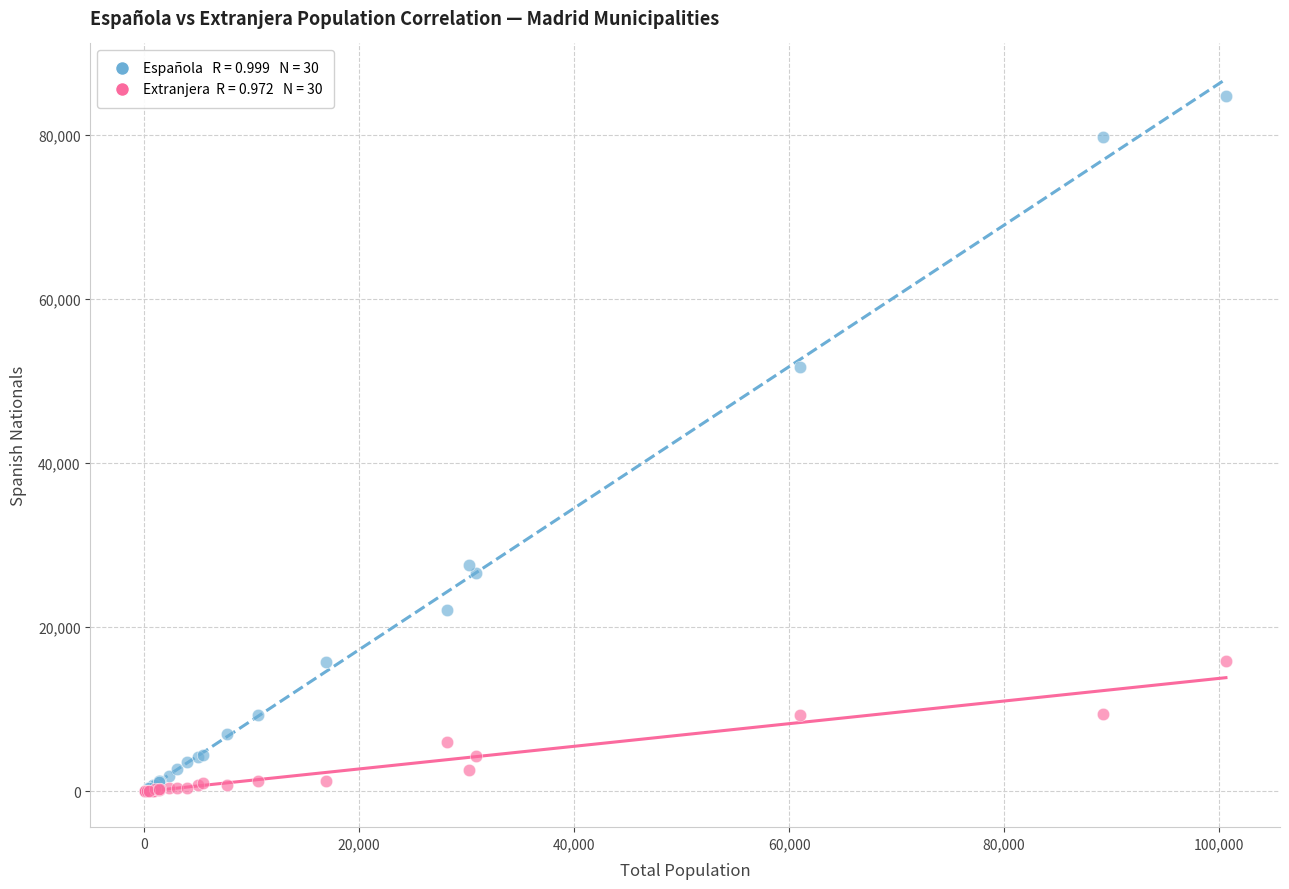

Across all series, what Y value is closest to 42390?

51699